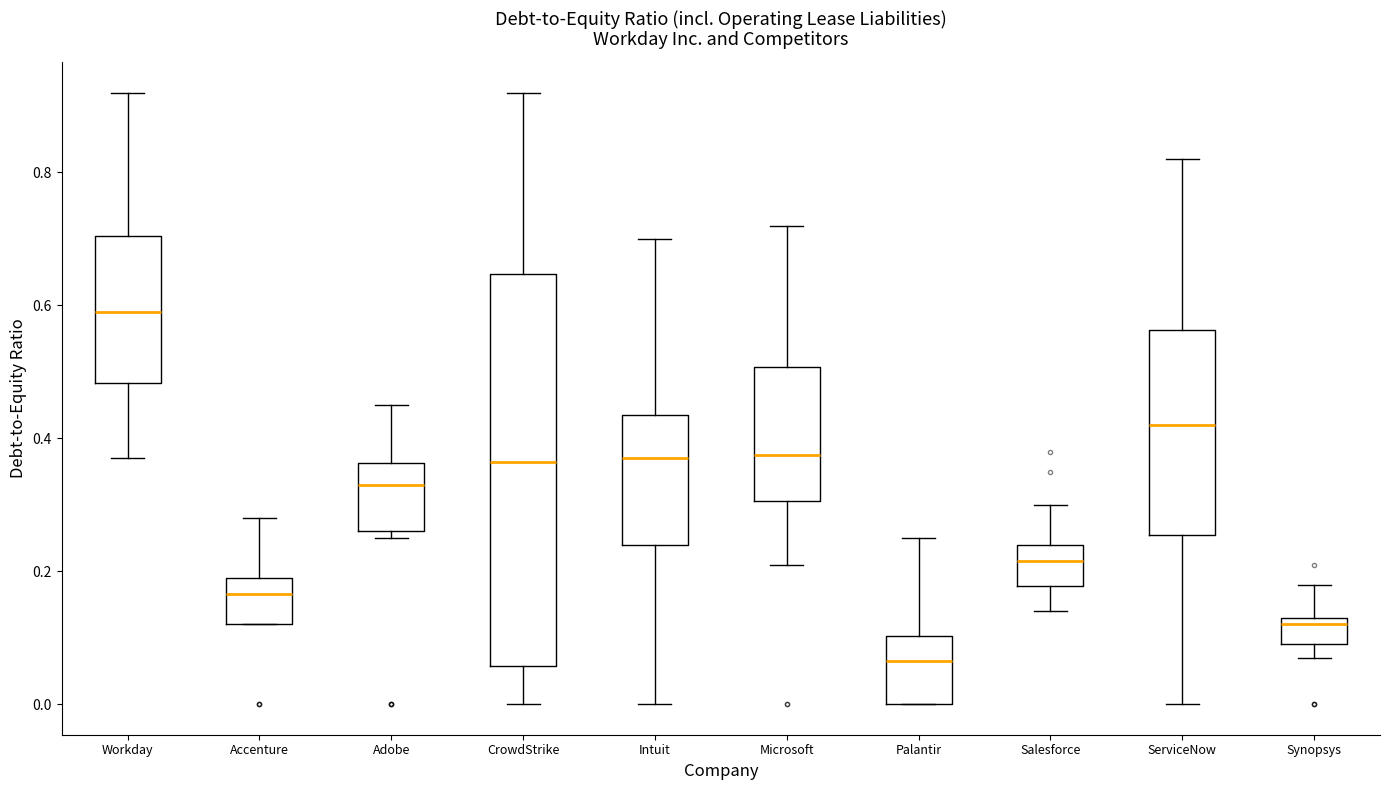

Where is the lower edge of the box for Workday on the y-axis? The values are not printed on the chart, so give them approximately, as read against the axis.

0.48